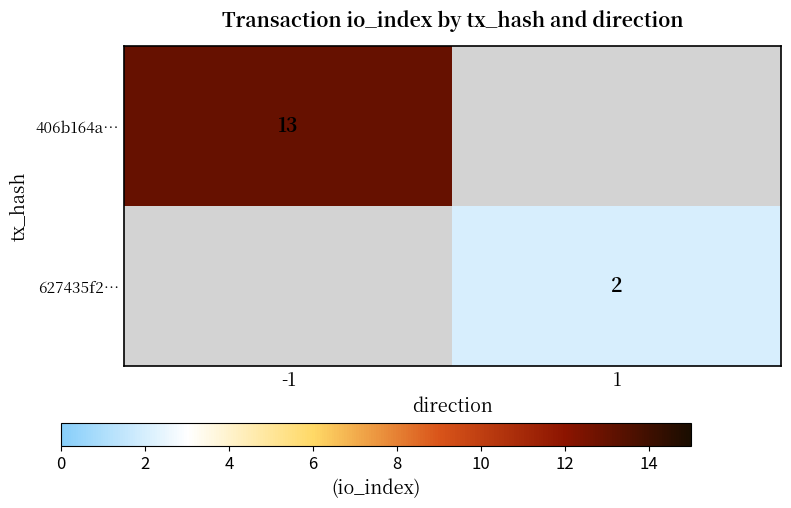

How many data points does each series have?

2